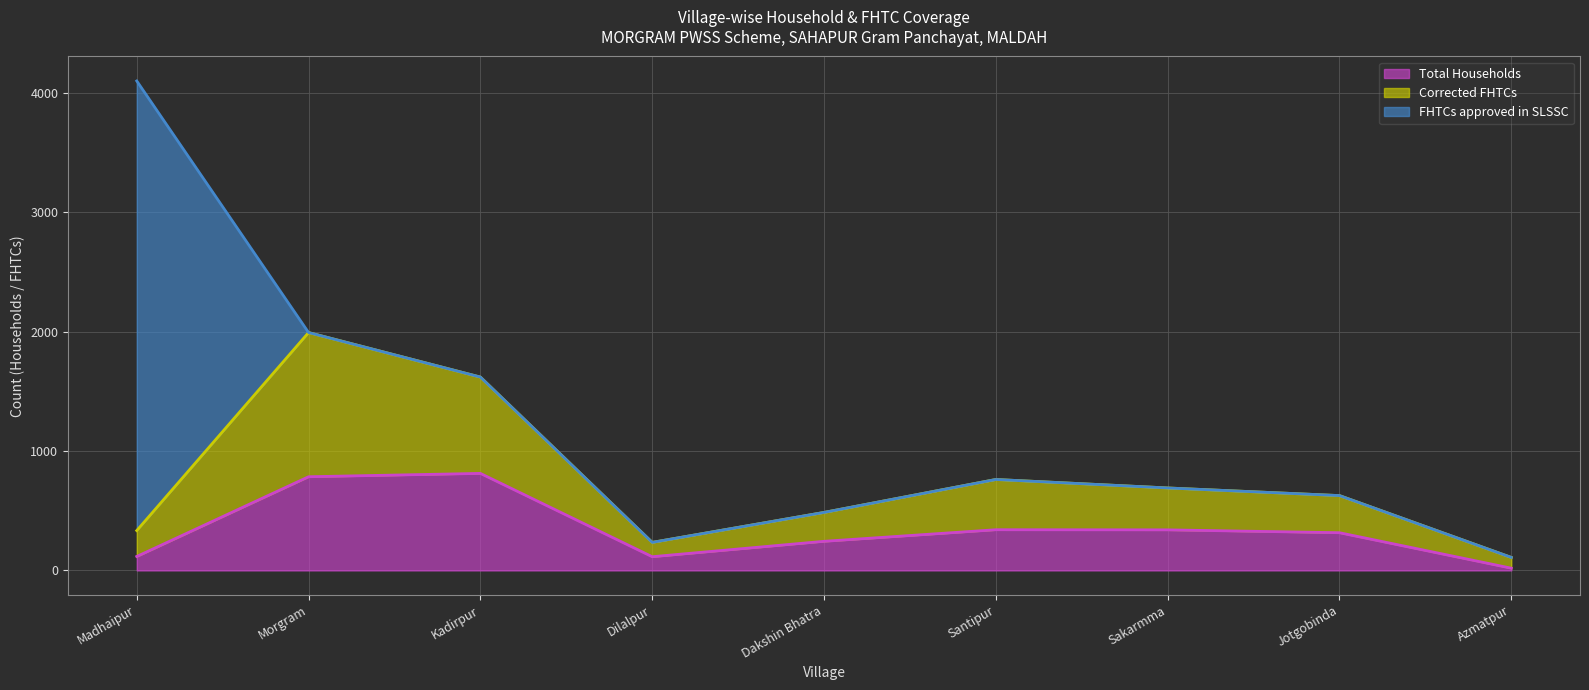

True or false: Corrected FHTCs and Total Households cross at least once.

False